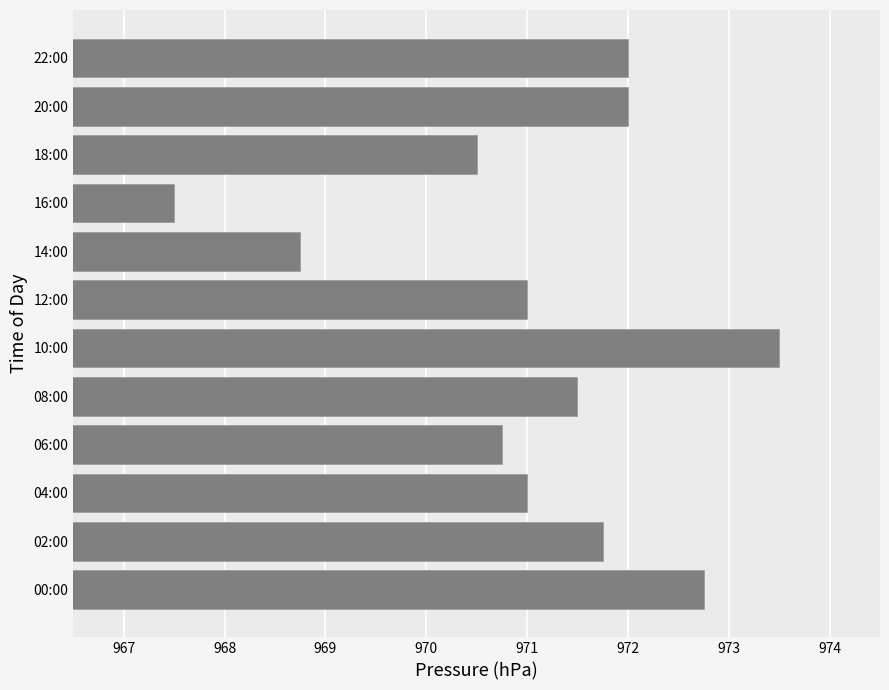

What is the ratio of the value at 22:00 to the value at 08:00?

1.0